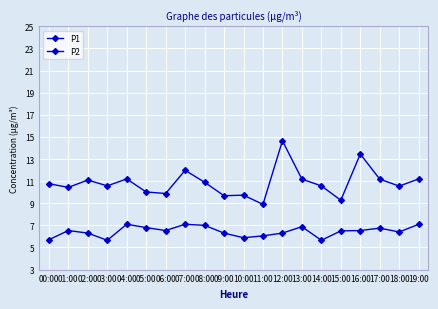

The P1 series shows 18.2 at 03:00. True or false?

False